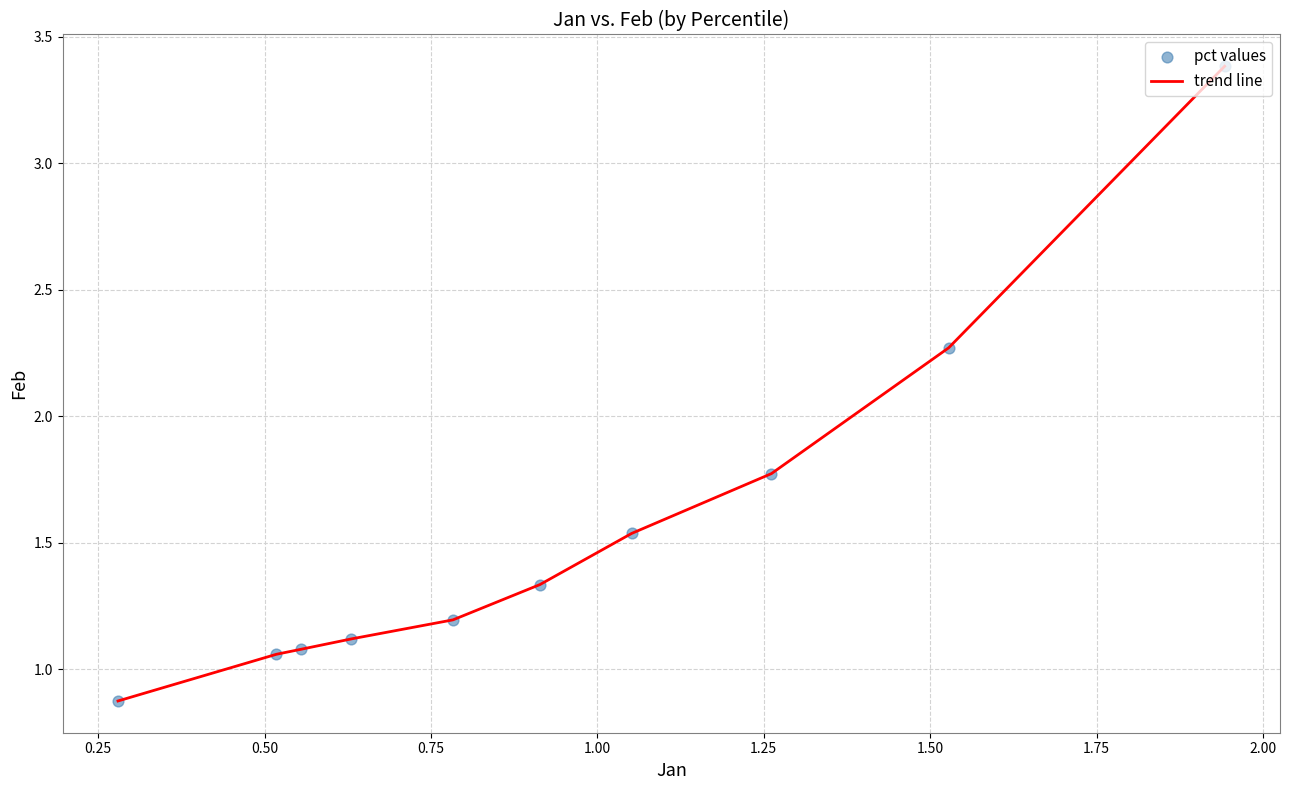

What is the difference between the maximum and minimum values?

2.5